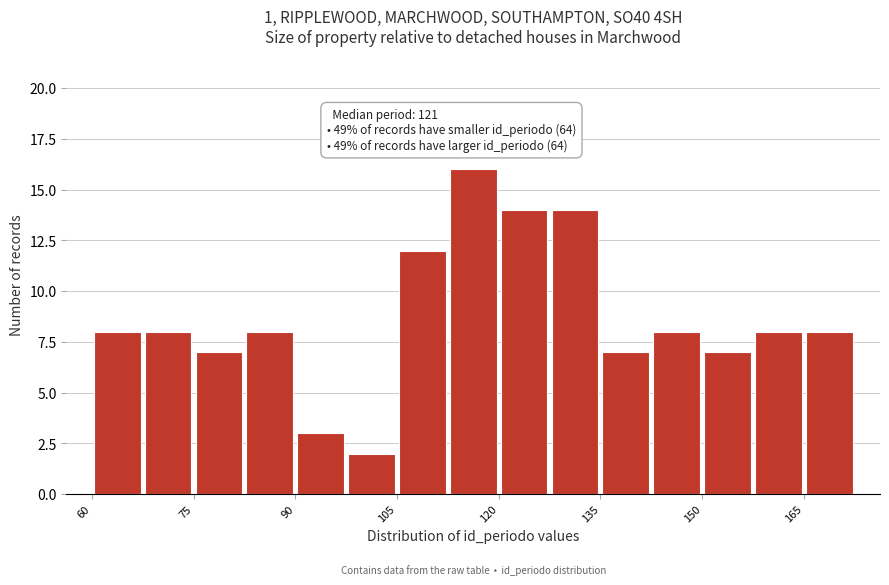

Read against the x-axis, roughly where is the centre of the tallest bar?

116